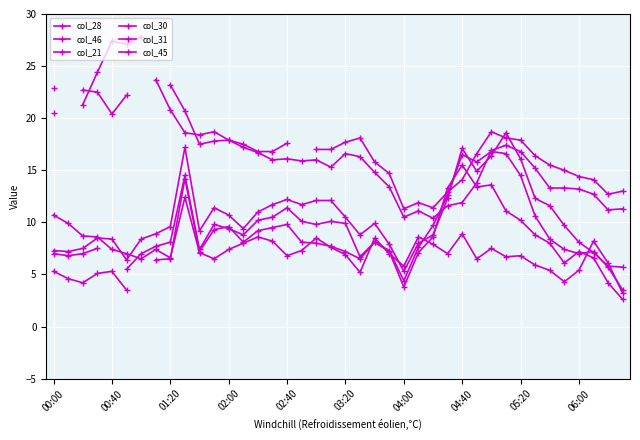

List the series in order of their overall mean, highest first.

col_28, col_46, col_21, col_30, col_31, col_45